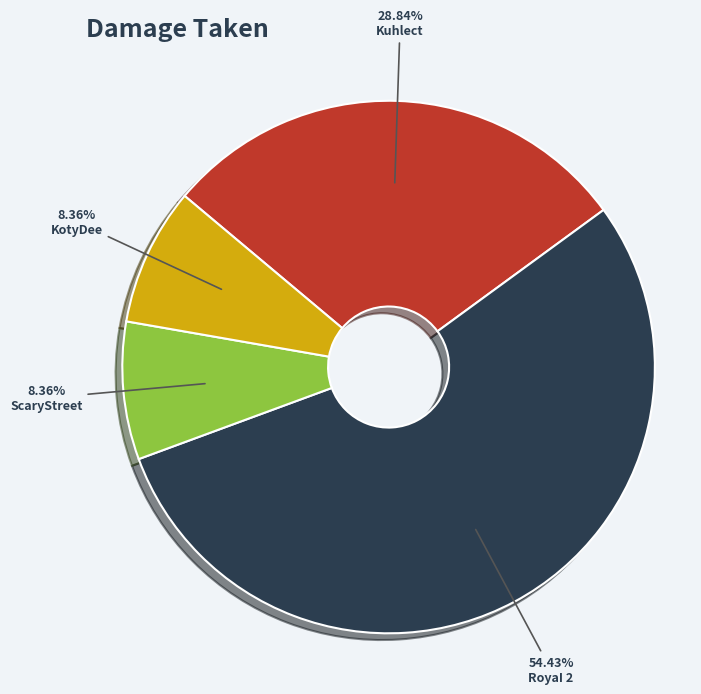

Approximately how many times larger is the value at ScaryStreet compared to RoyaI 2?

0.2